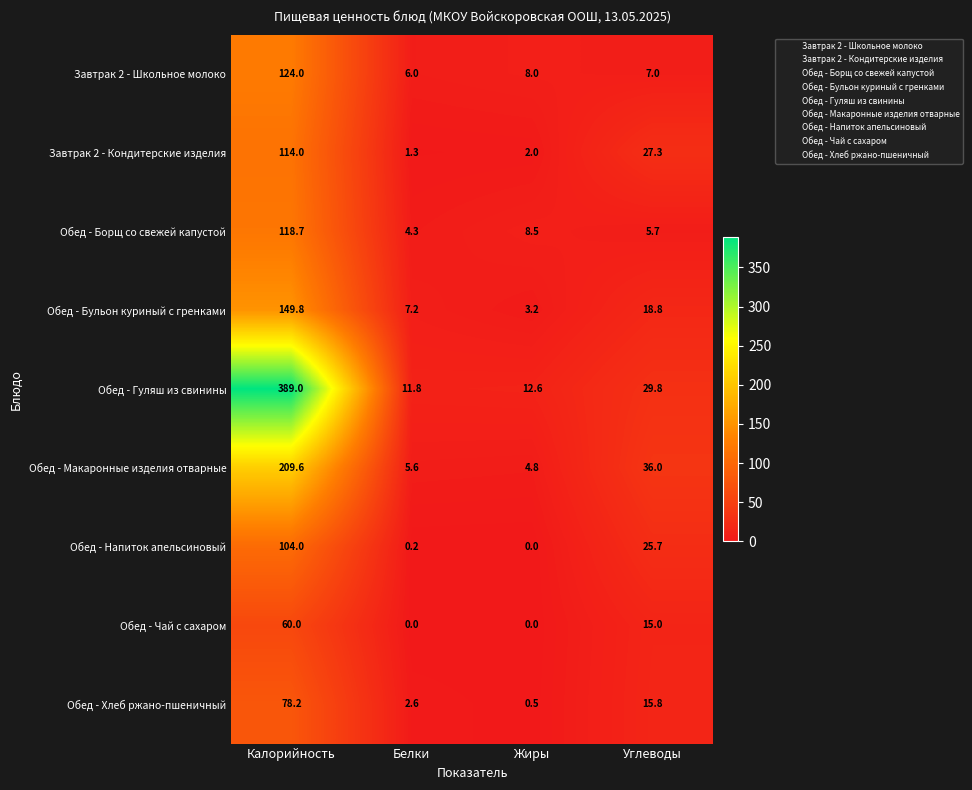

At how many categories does at least one series exceed 268?

1